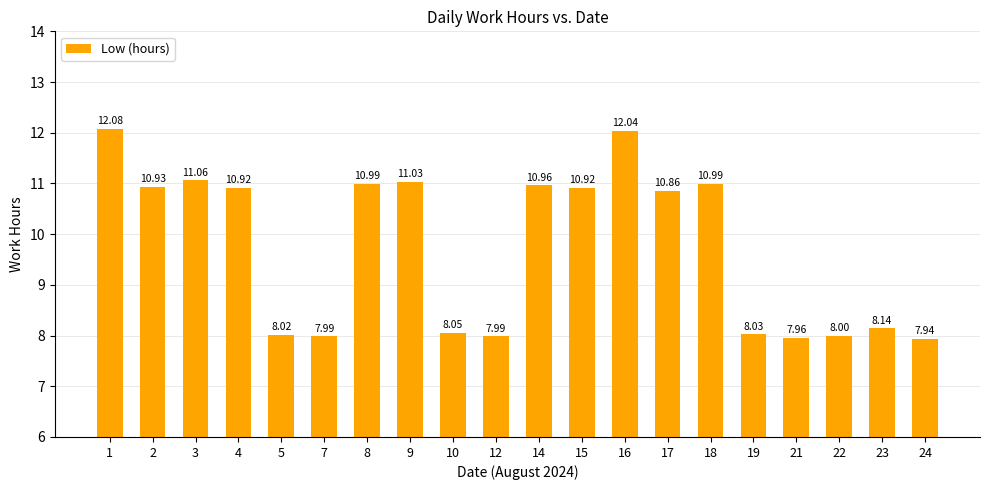

What is the change in value from 1 to 10?

-4.0